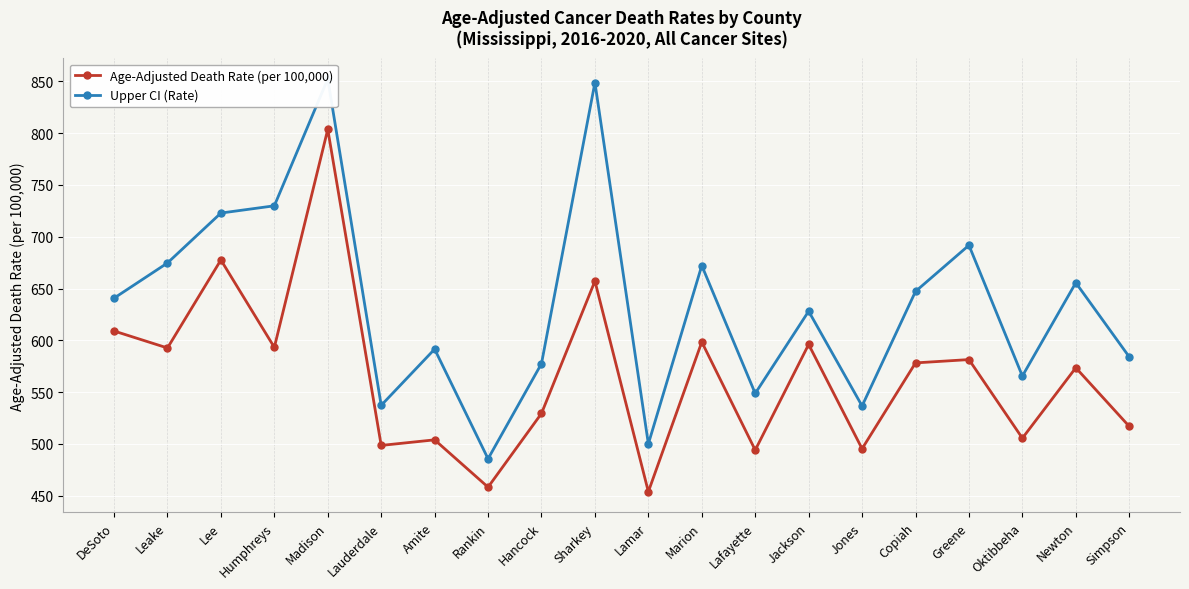

Reading left to right, extract all data points from this chart.

Age-Adjusted Death Rate (per 100,000): DeSoto=609.0	Leake=592.6	Lee=677.6	Humphreys=593.2	Madison=803.7	Lauderdale=498.5	Amite=503.9	Rankin=458.2	Hancock=529.4	Sharkey=657.2	Lamar=453.8	Marion=598.4	Lafayette=494.0	Jackson=596.0	Jones=495.3	Copiah=578.2	Greene=581.4	Oktibbeha=505.5	Newton=573.5	Simpson=516.9
Upper CI (Rate): DeSoto=640.7	Leake=674.7	Lee=722.9	Humphreys=729.9	Madison=852.4	Lauderdale=537.2	Amite=591.5	Rankin=485.6	Hancock=577.5	Sharkey=848.9	Lamar=500.0	Marion=672.2	Lafayette=548.7	Jackson=628.1	Jones=536.6	Copiah=647.2	Greene=691.8	Oktibbeha=565.5	Newton=655.6	Simpson=584.0